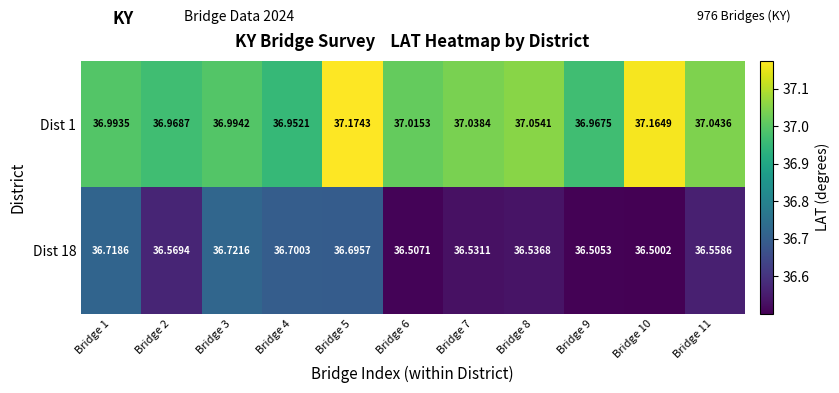

Which series has the largest total across all categories?

Dist 1